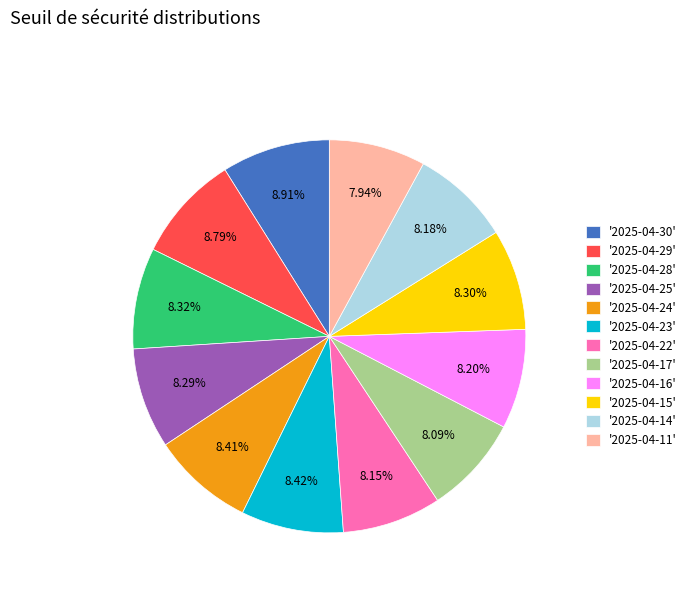

How many segments does this pie chart have?

12